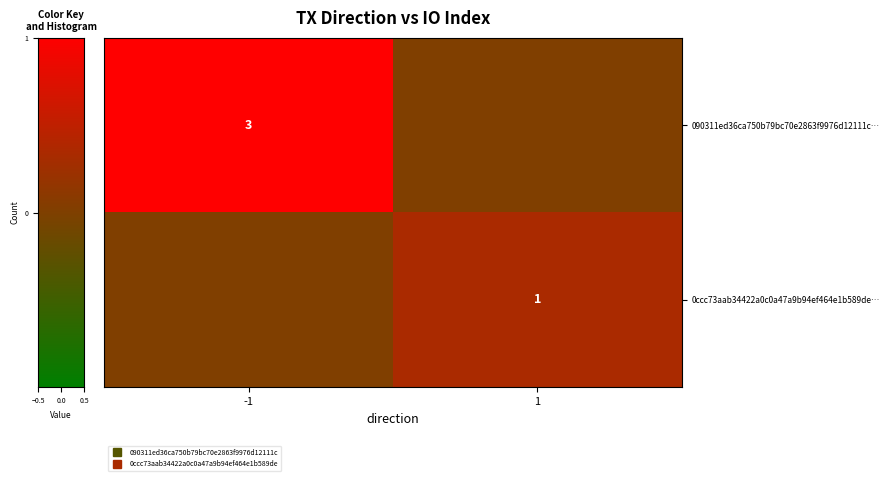

What is the spread (max minus min) of values at 1?

1